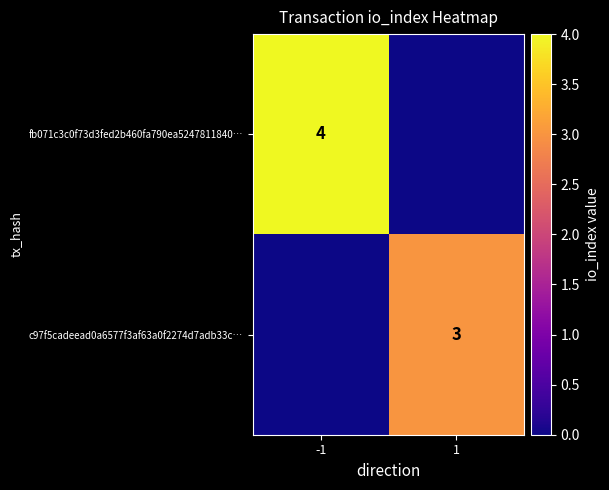

The fb071c3c0f73d3fed2b460fa790ea5247811840… series shows 4 at -1. True or false?

True